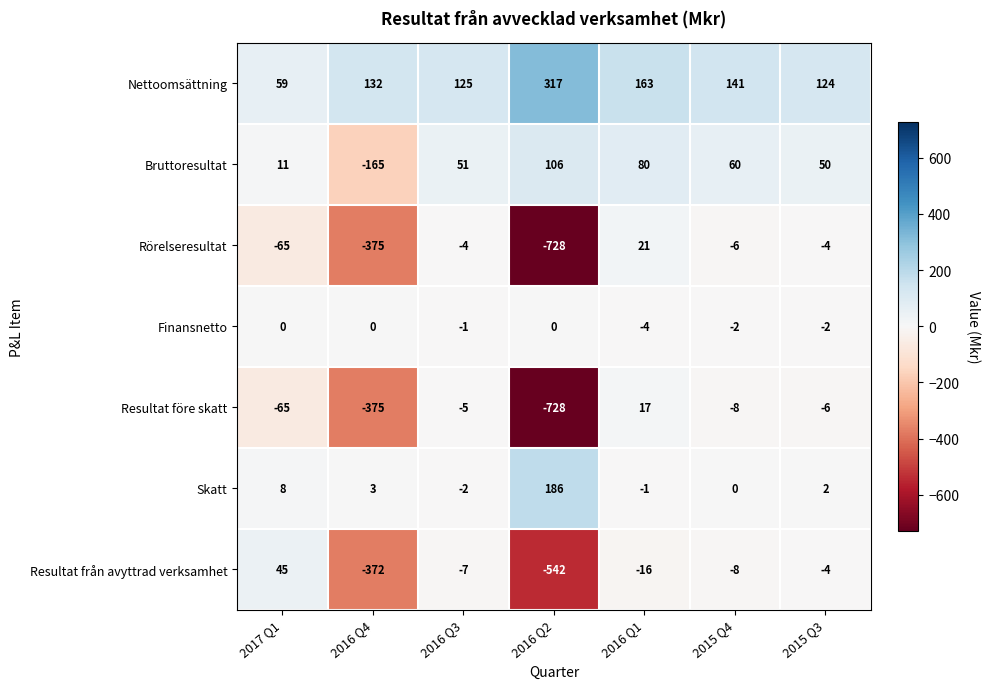

What is the difference between the maximum and minimum values in the Nettoomsättning series?

258